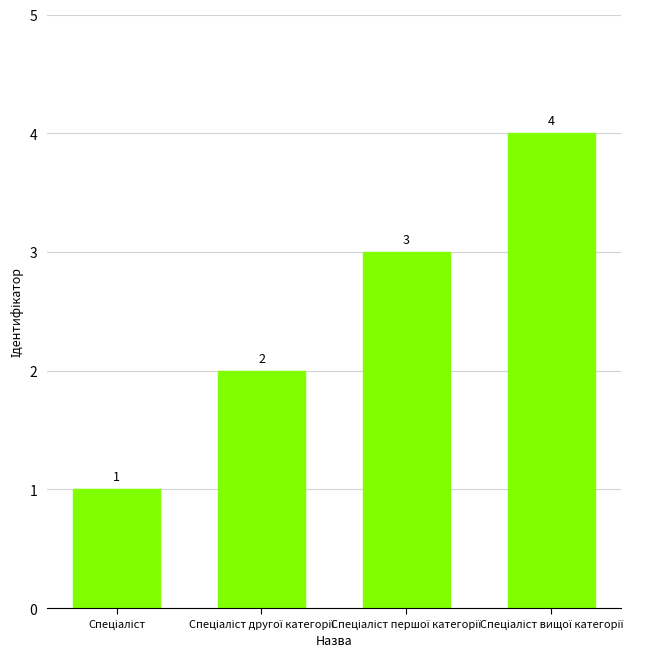

What is the maximum value shown in the chart?

4